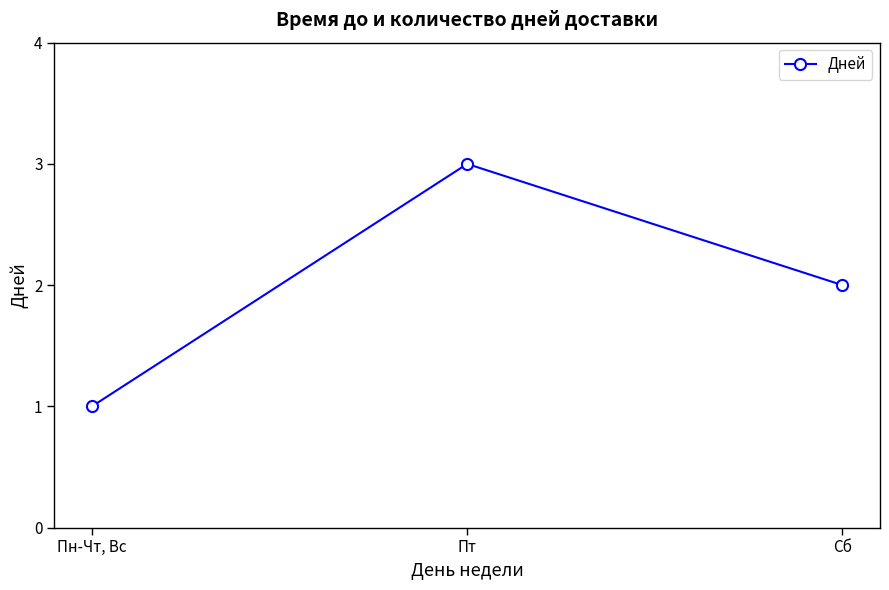

Which label corresponds to the largest value in the chart?

Пт